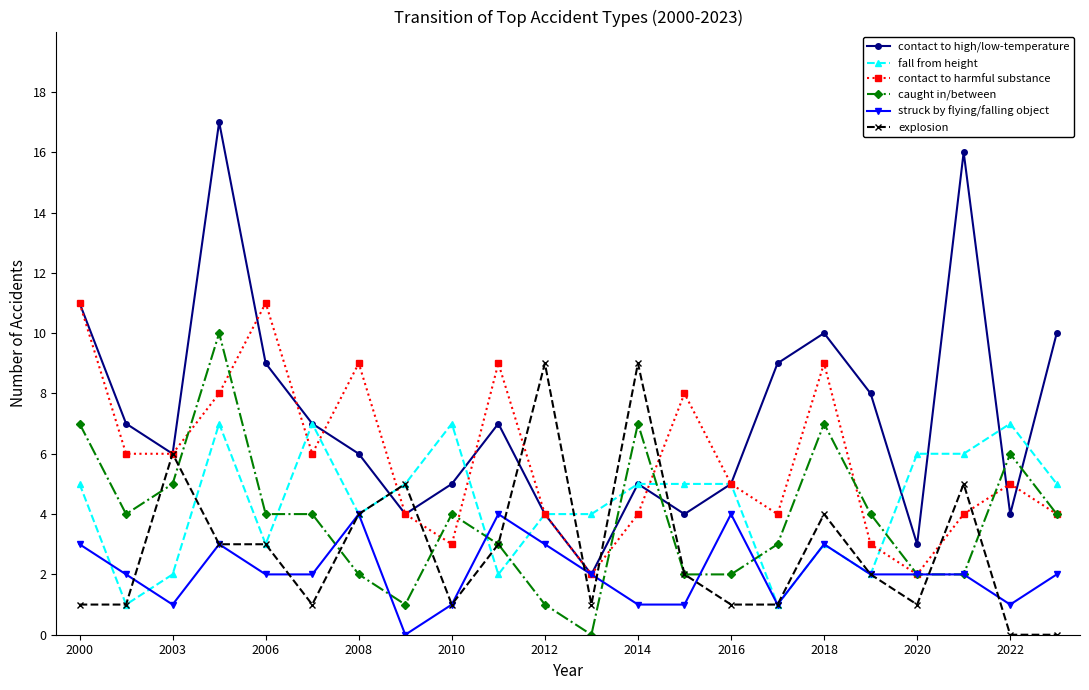

True or false: fall from height has more than 0 points higher than both neighbors.

True